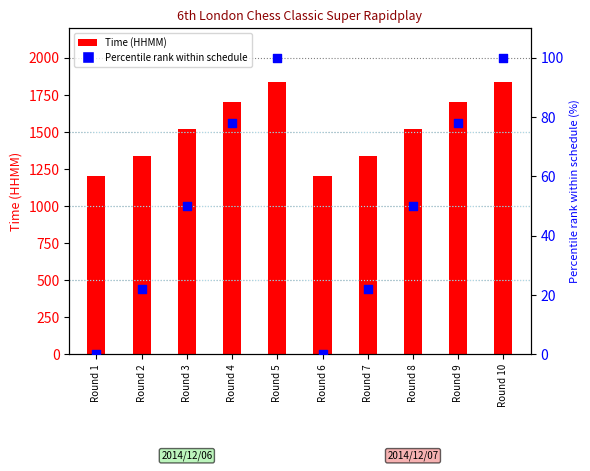

What are all the series names shown in the legend?

Time (HHMM), Percentile rank within schedule